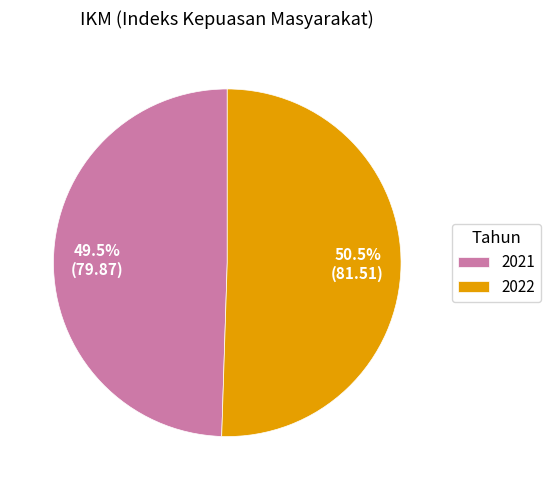

What is the ratio of the value at 2022 to the value at 2021?

1.0